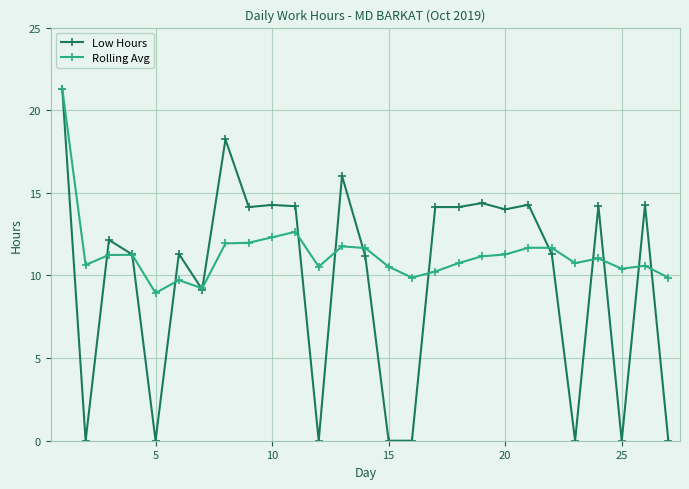

How many values in the Low Hours series exceed 12?

14